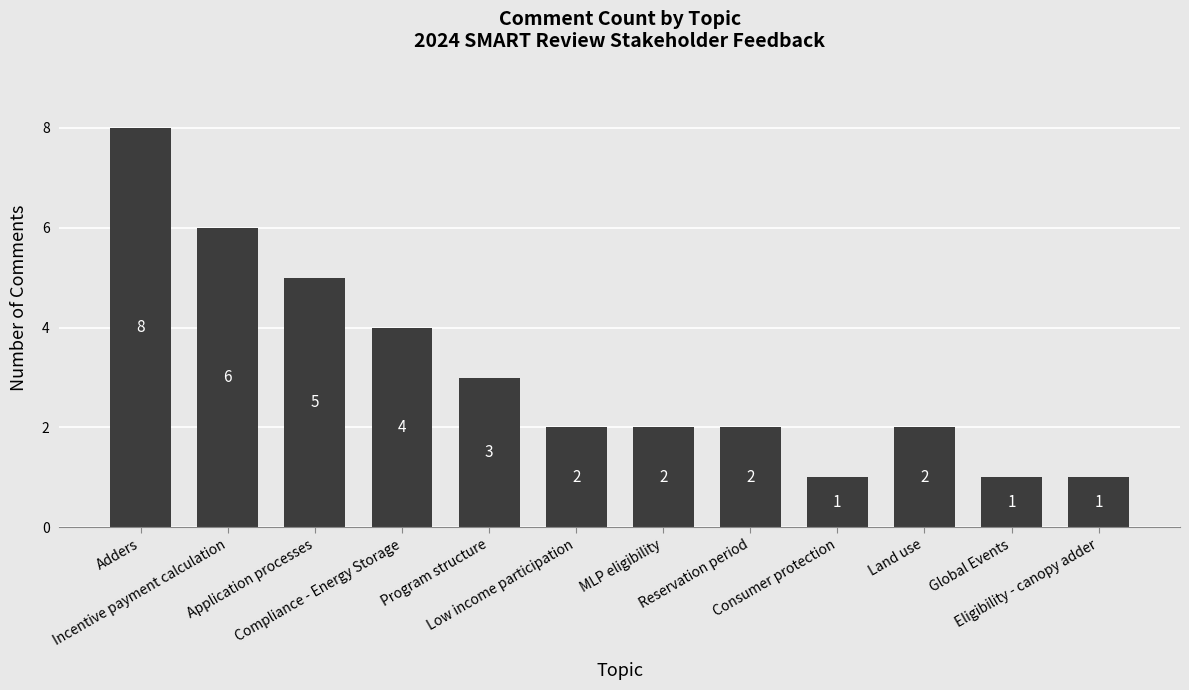

What is the change in value from Application processes to Global Events?

-4